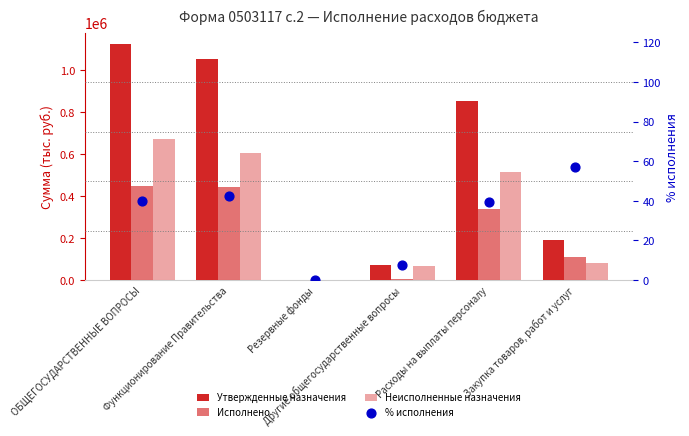

At how many categories does at least one series exceed 906071?

2